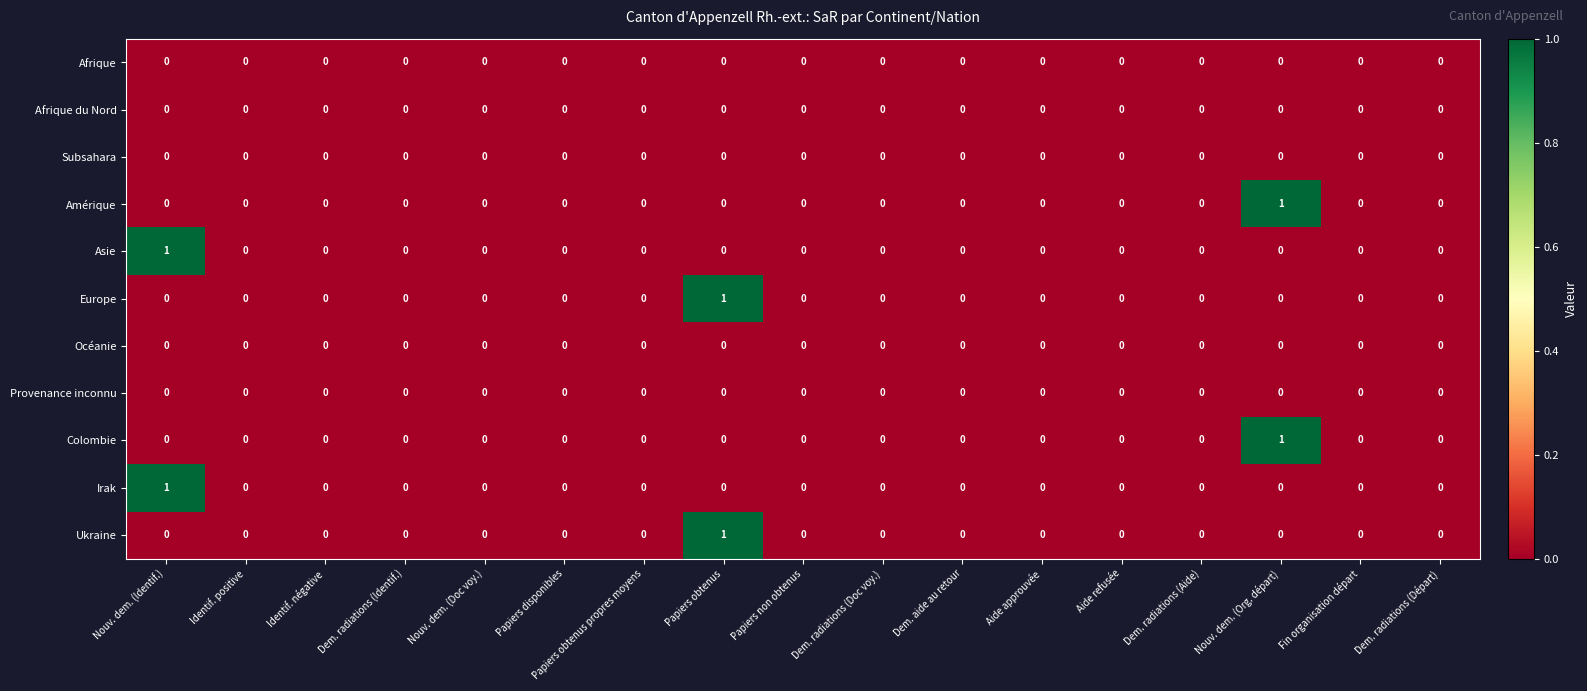

What is the spread (max minus min) of values at Nouv. dem. (Identif.)?

1